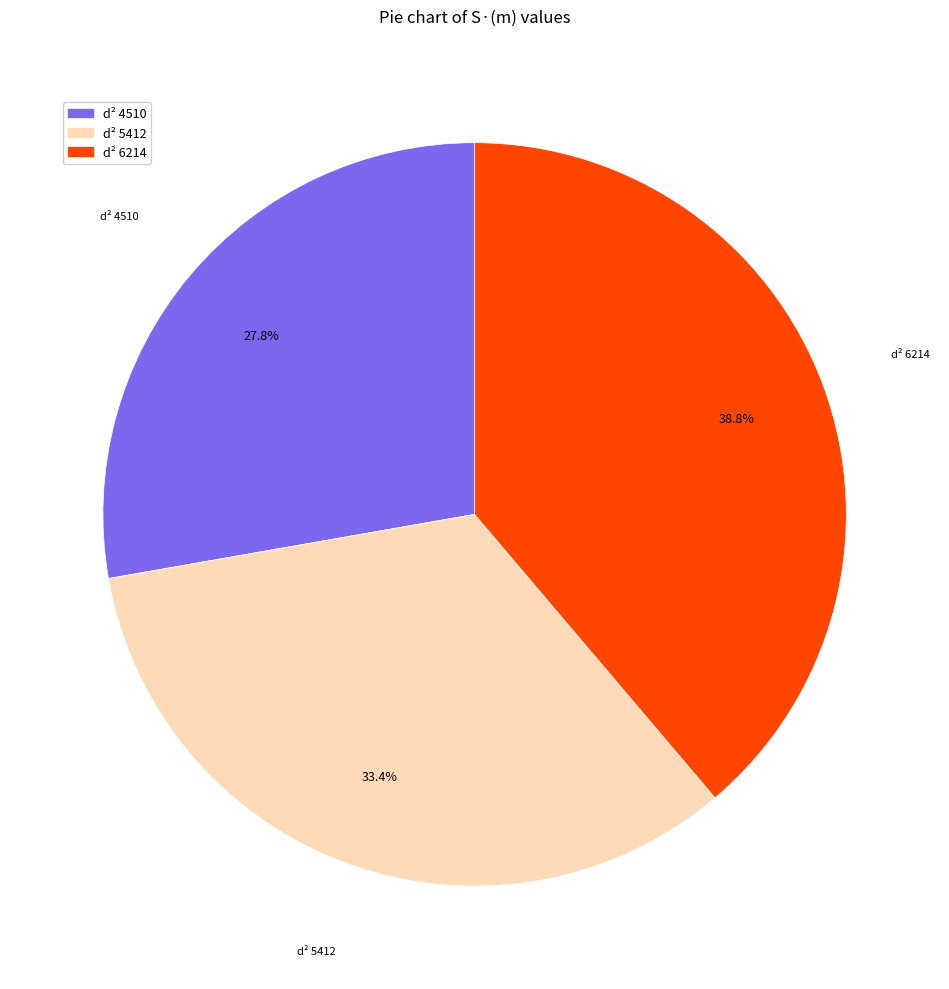

What percentage is the d² 5412 slice, to the nearest percent?

33%